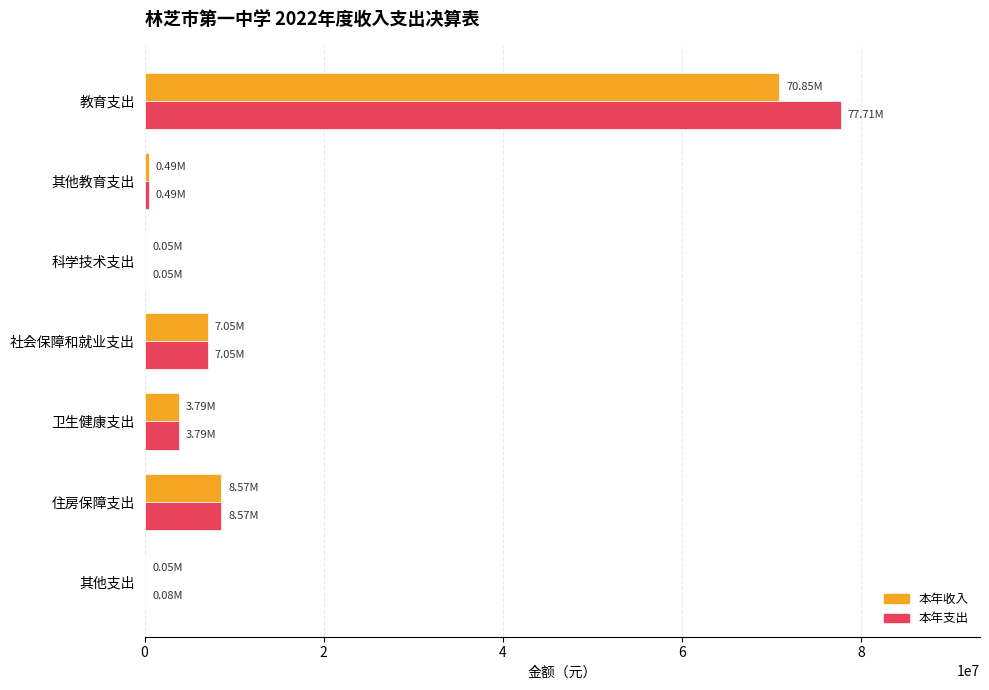

Where is 本年支出 nearest to the value 38881869?

住房保障支出